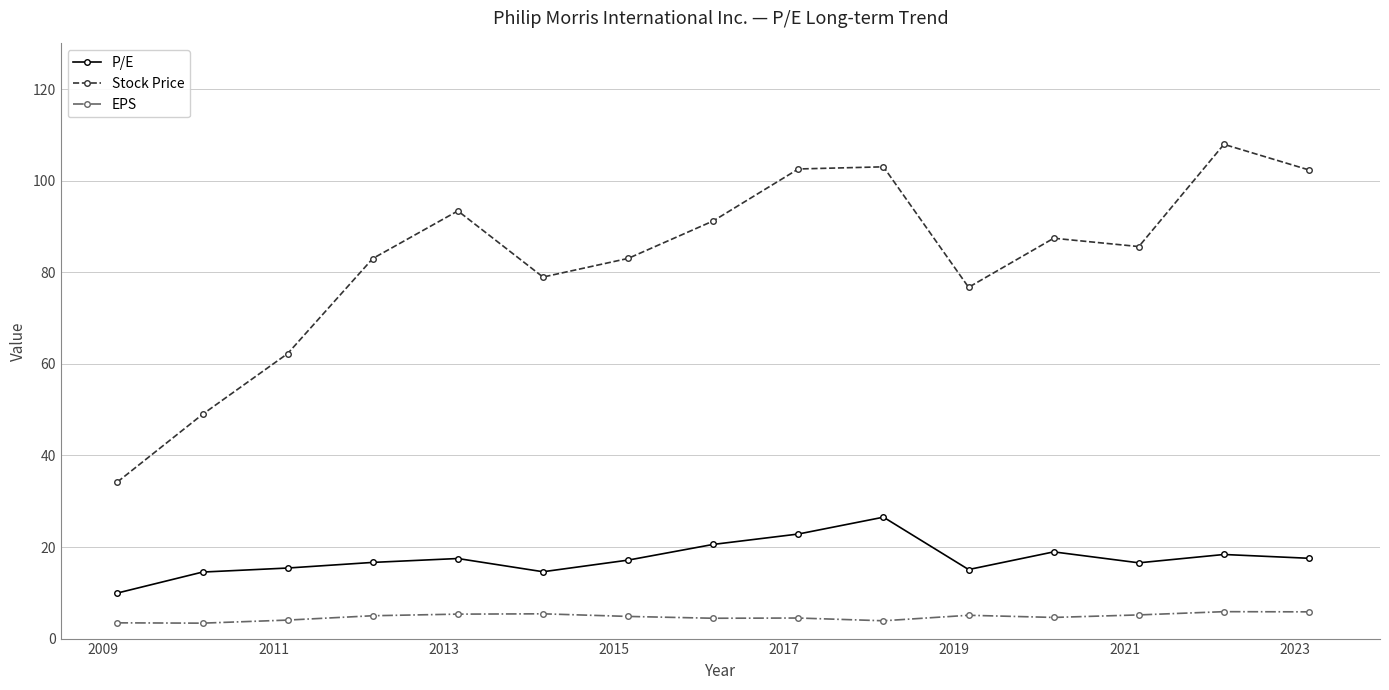

Which series has the largest range (max minus min)?

Stock Price